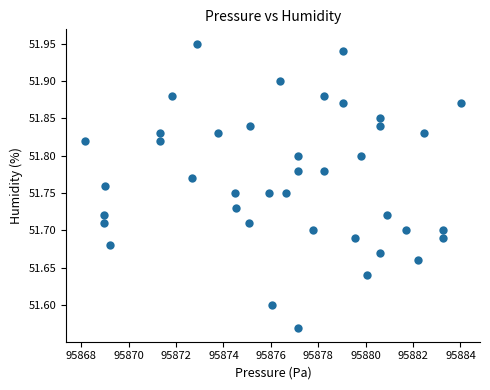

What is the range of X values (max minus min)?

15.9